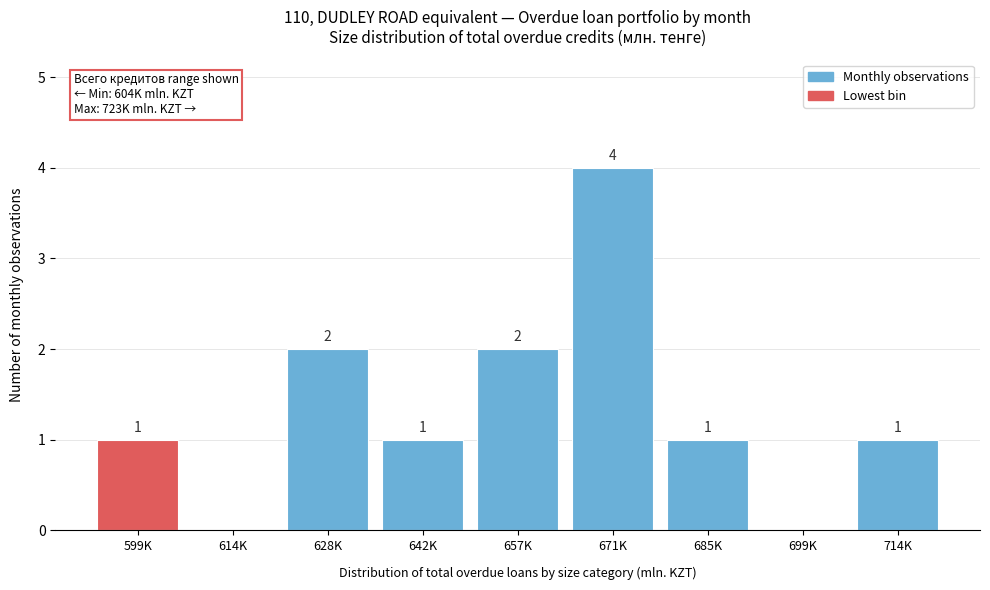

Reading right to left, what are all the values shown in this chart?

714K=1	699K=0	685K=1	671K=4	657K=2	642K=1	628K=2	614K=0	599K=1